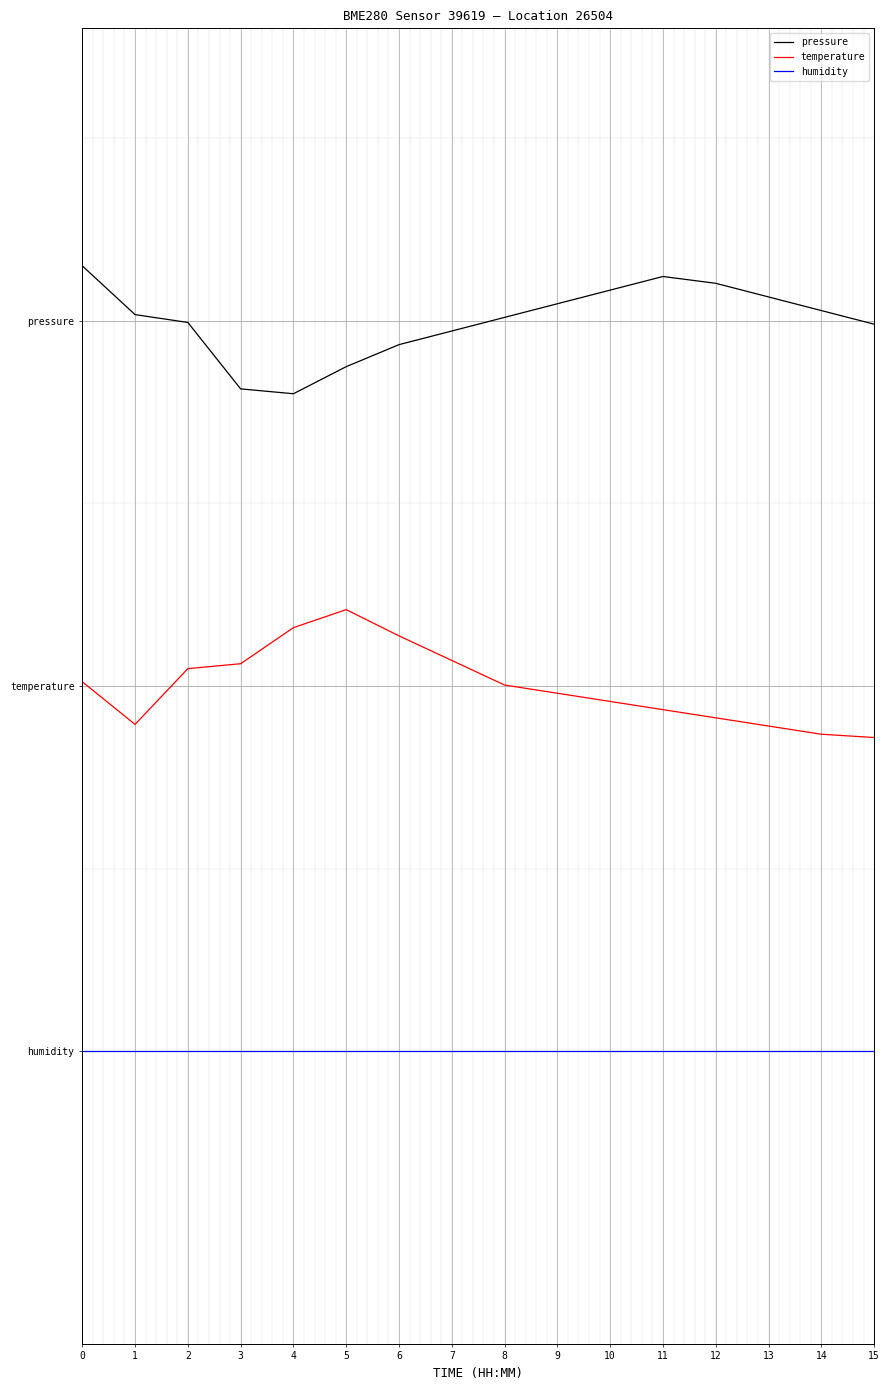

Does the chart display data point markers on the line(s)?

No